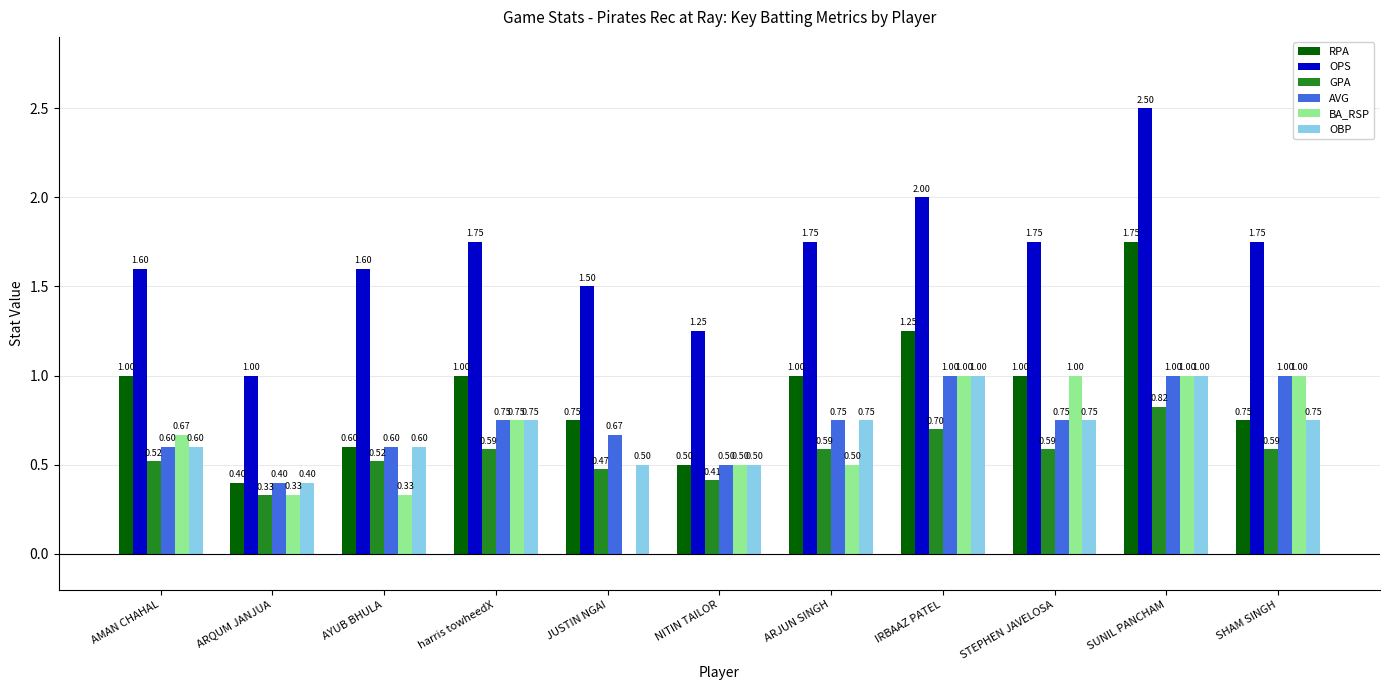

Is the value of OPS at ARQUM JANJUA greater than the value of OBP at AMAN CHAHAL?

Yes